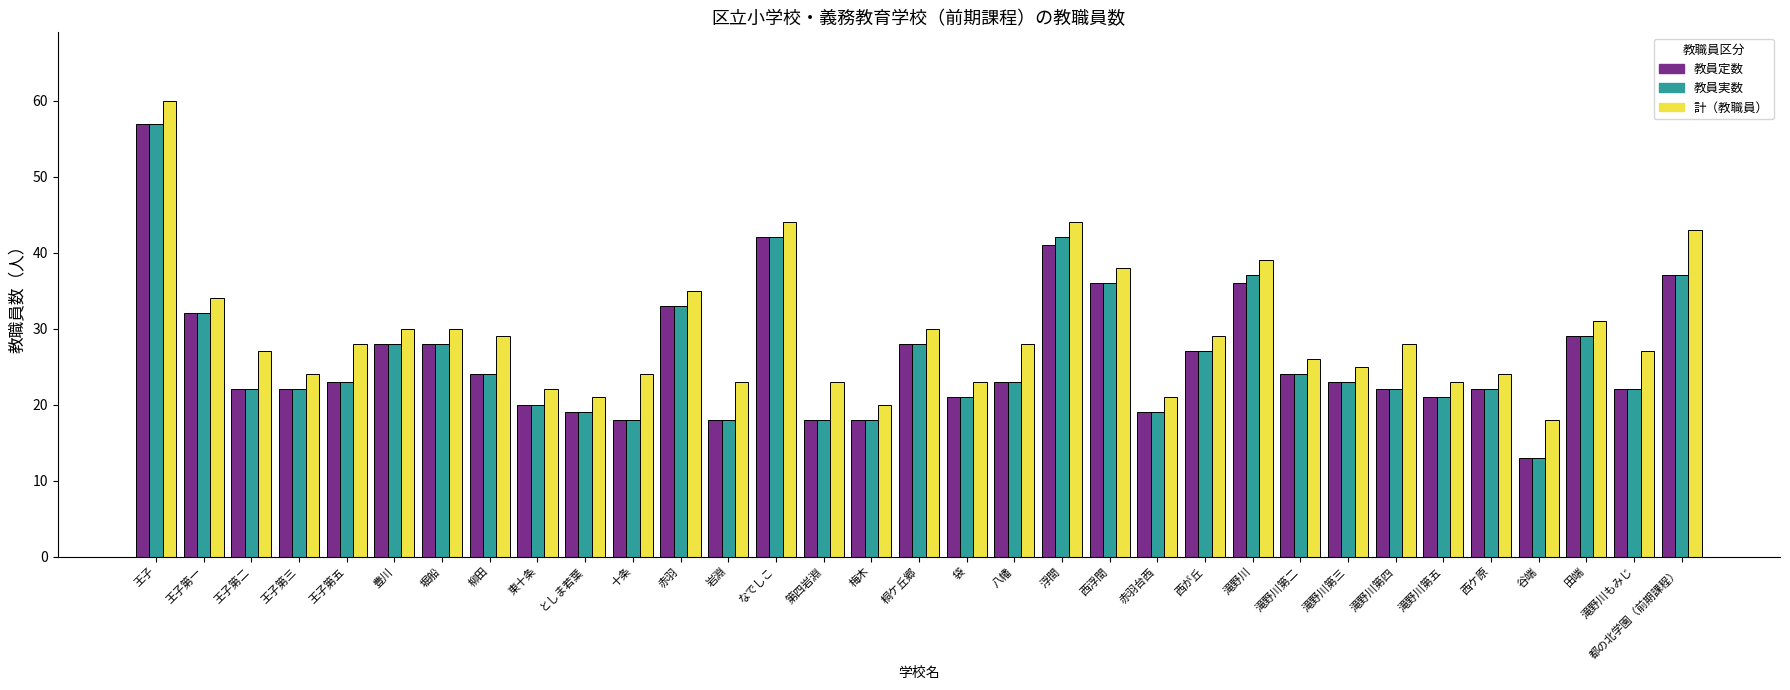

What is the value of the 計（教職員） bar at the 13th from the left?

23